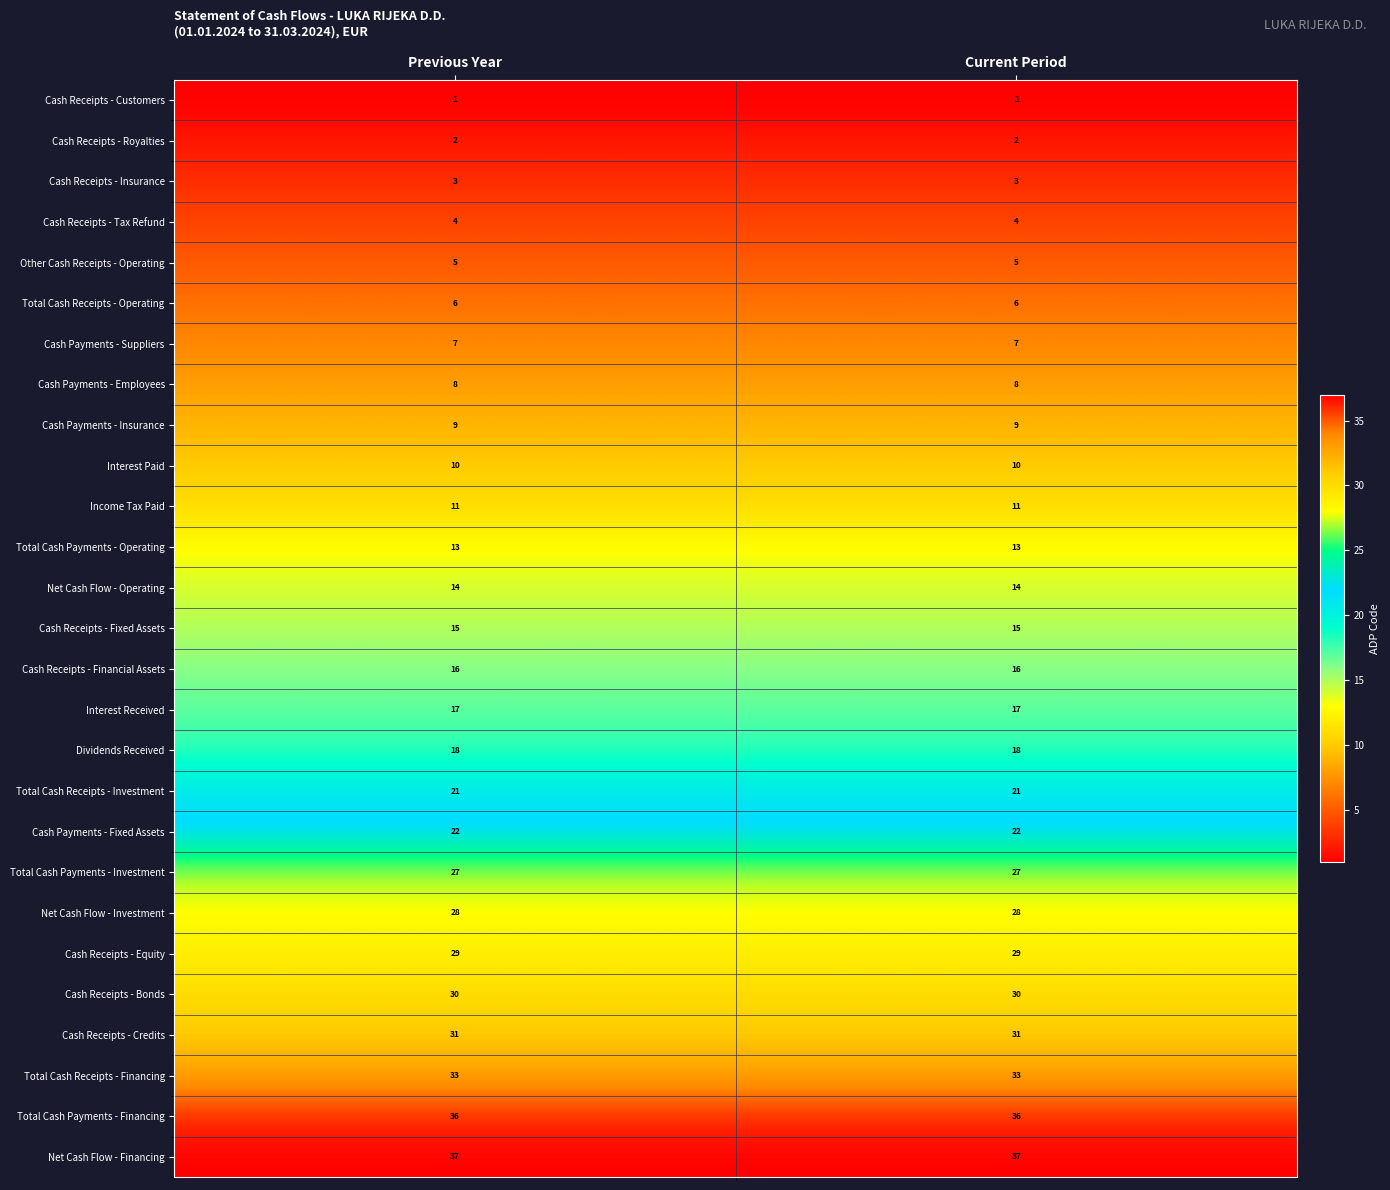

What is the sum of all Total Cash Payments - Financing values?

72